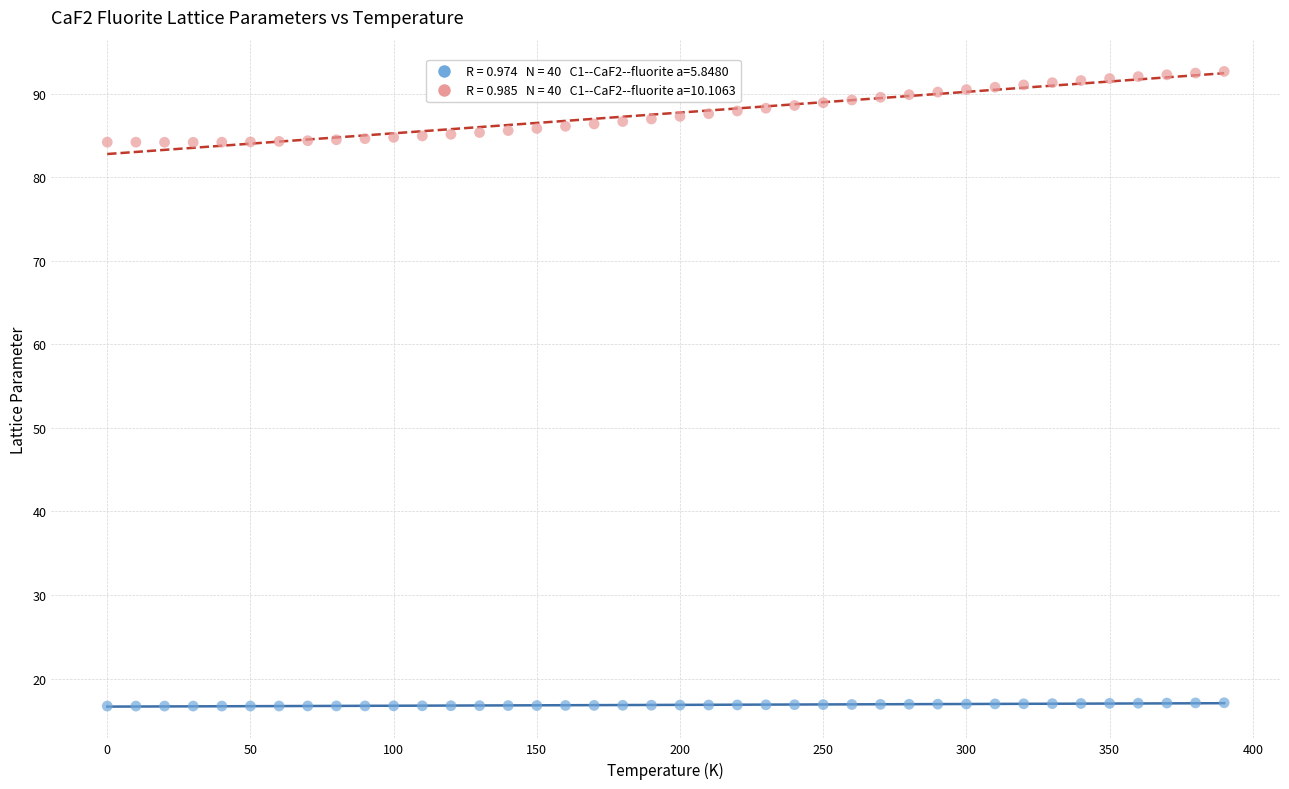

Across all data points, what is the range of X values (max minus min)?

390.0